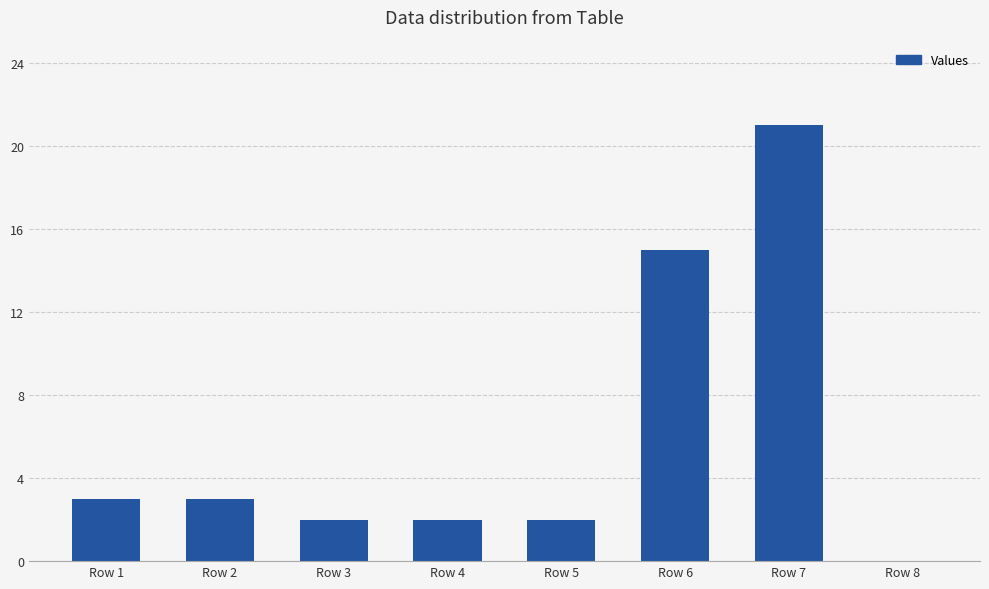

Are the bars horizontal?

No